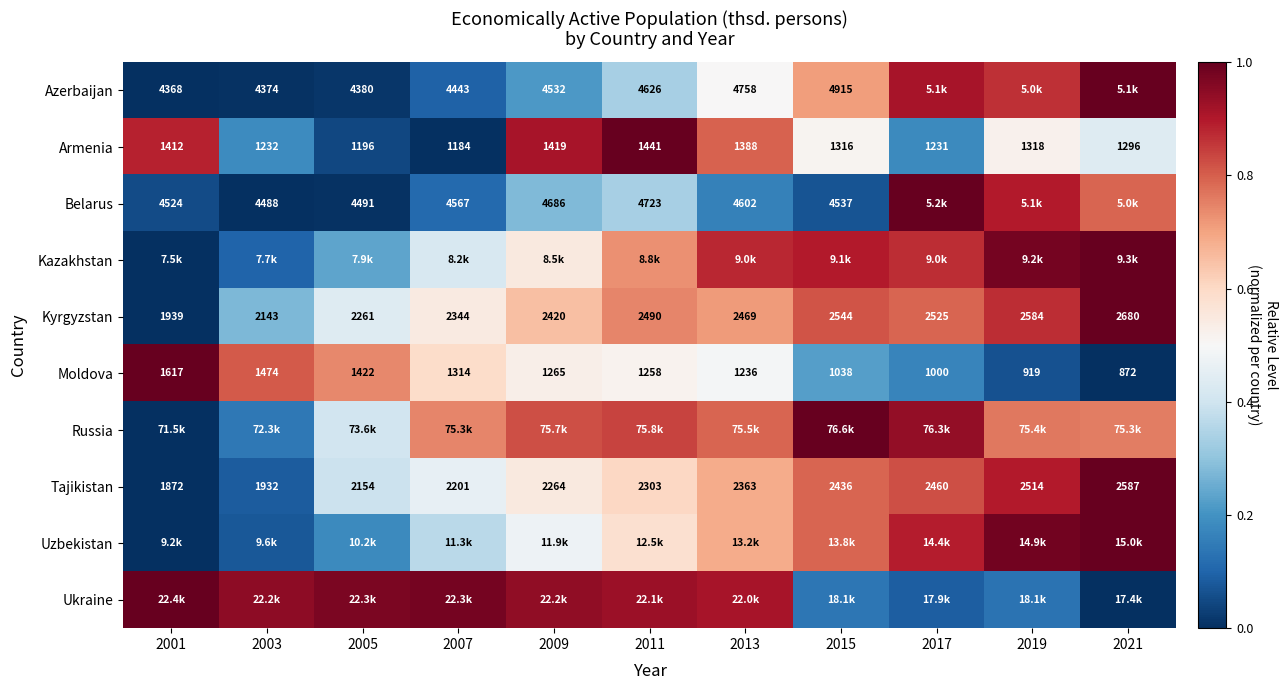

Is the value of Armenia at 2007 greater than the value of Moldova at 2013?

No